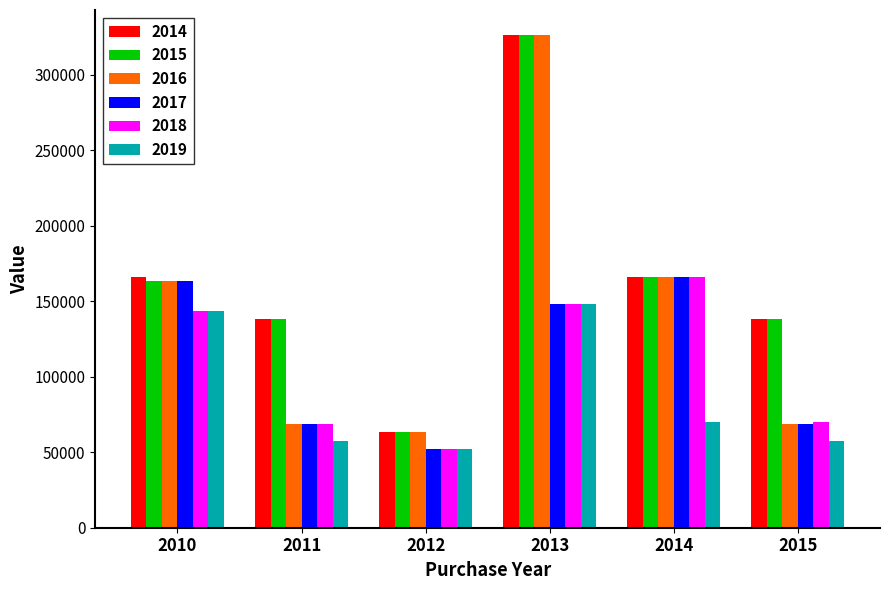

Count the number of categories in the chart.

6